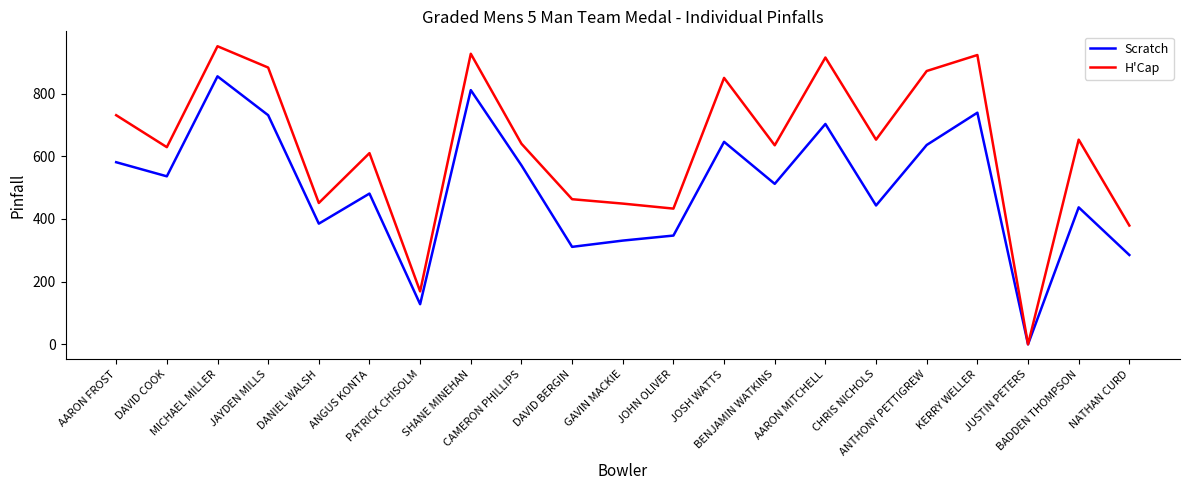

What is the difference between the highest and lowest values at KERRY WELLER?

184